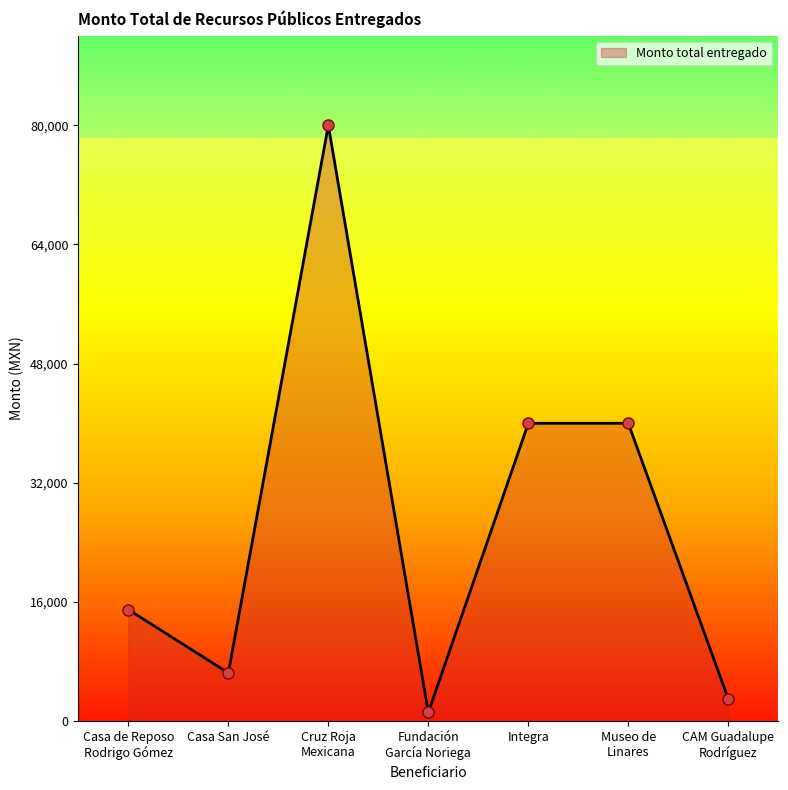

What is the difference between the second highest and second lowest values?

37000